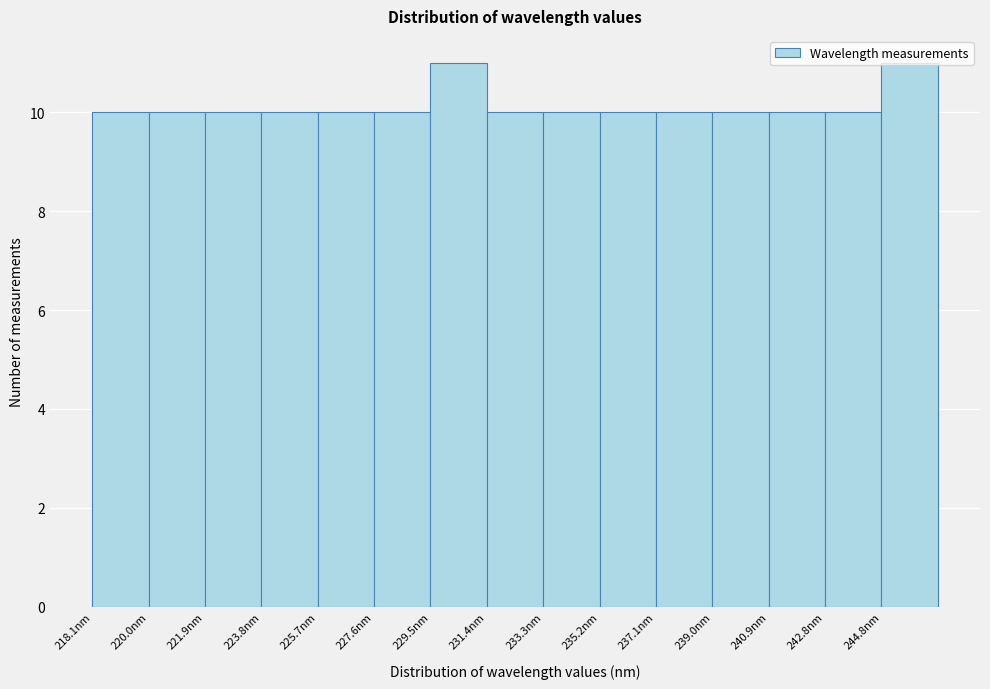

What is the height of the bar covering 233.4 to 235.2 on the x-axis? Neither the bar edges nor the heights are printed on the chart, so give them approximately, as read against the axes.

10